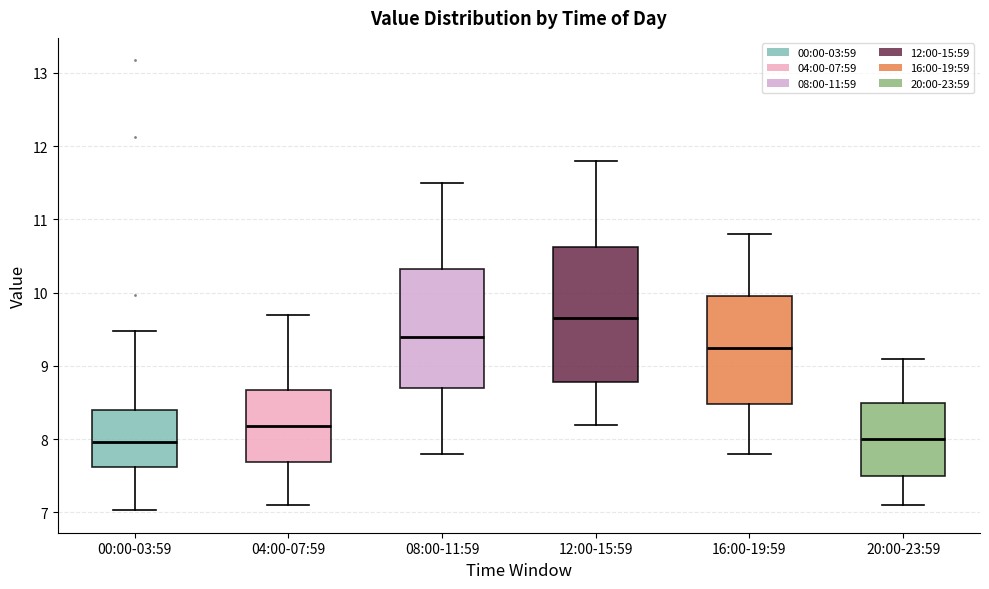

Reading left to right, read every box against the y-axis: the position of its median line, the range the box covers, and the ends of its whiskers. The values are not printed on the chart, so give them approximately, as read against the axis.

00:00-03:59: median 8.0, box 7.6 to 8.4, whiskers 7.0 to 9.5
04:00-07:59: median 8.2, box 7.7 to 8.7, whiskers 7.1 to 9.7
08:00-11:59: median 9.4, box 8.7 to 10.3, whiskers 7.8 to 11.5
12:00-15:59: median 9.7, box 8.8 to 10.6, whiskers 8.2 to 11.8
16:00-19:59: median 9.3, box 8.5 to 10.0, whiskers 7.8 to 10.8
20:00-23:59: median 8.0, box 7.5 to 8.5, whiskers 7.1 to 9.1